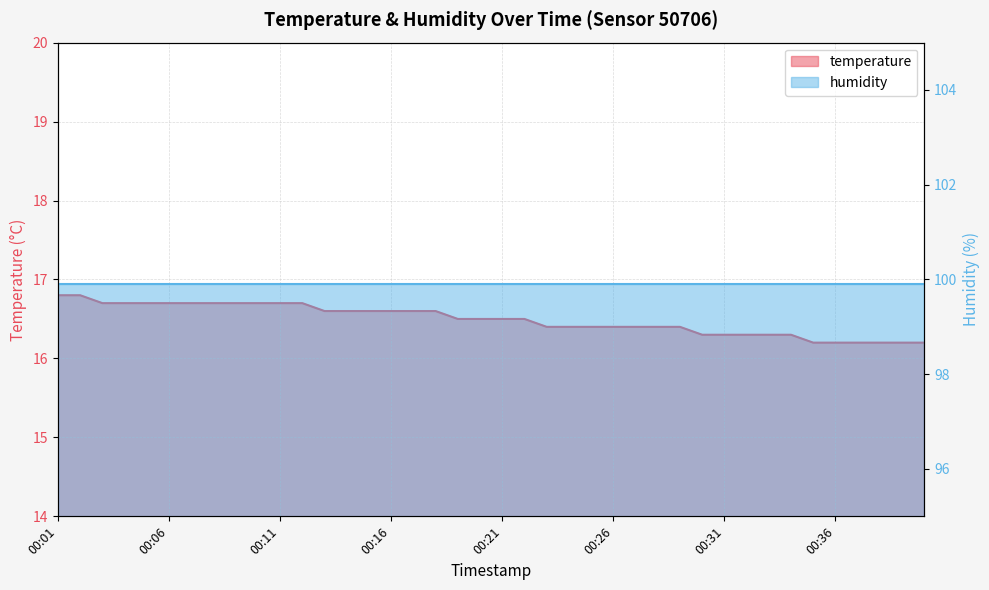

What is the ratio of the value at 00:38 to the value at 00:03?

1.0